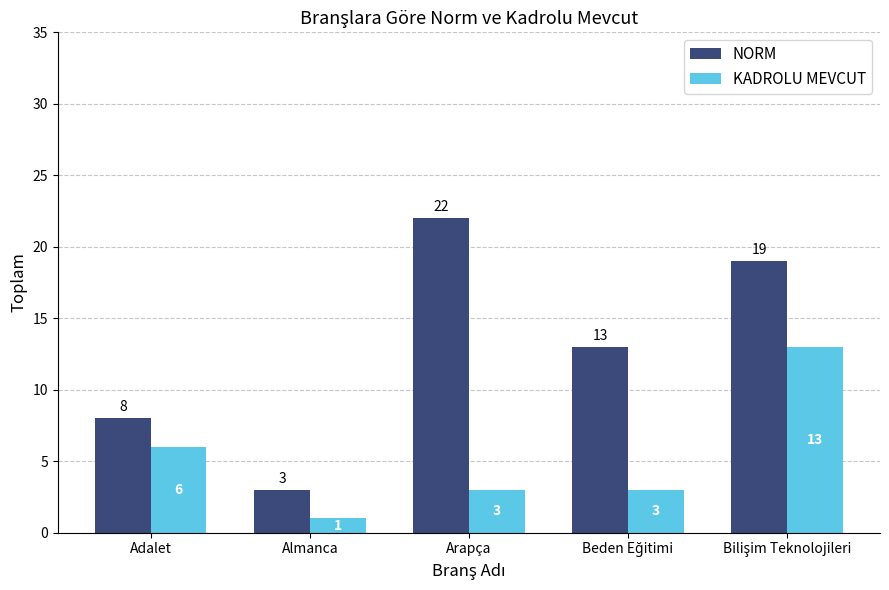

Rank the series by their maximum value, from lowest to highest.

KADROLU MEVCUT, NORM